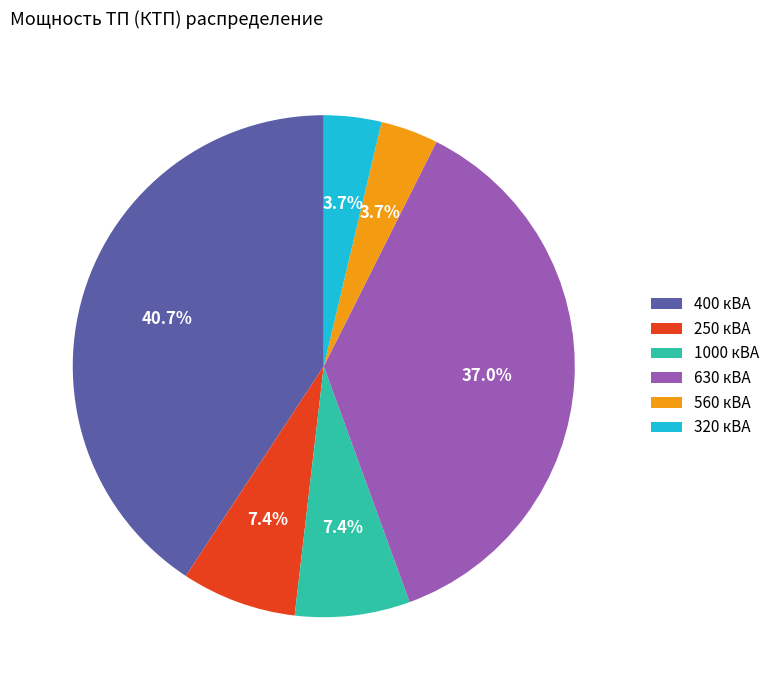

To the nearest percent, what is the average slice percentage?

17%